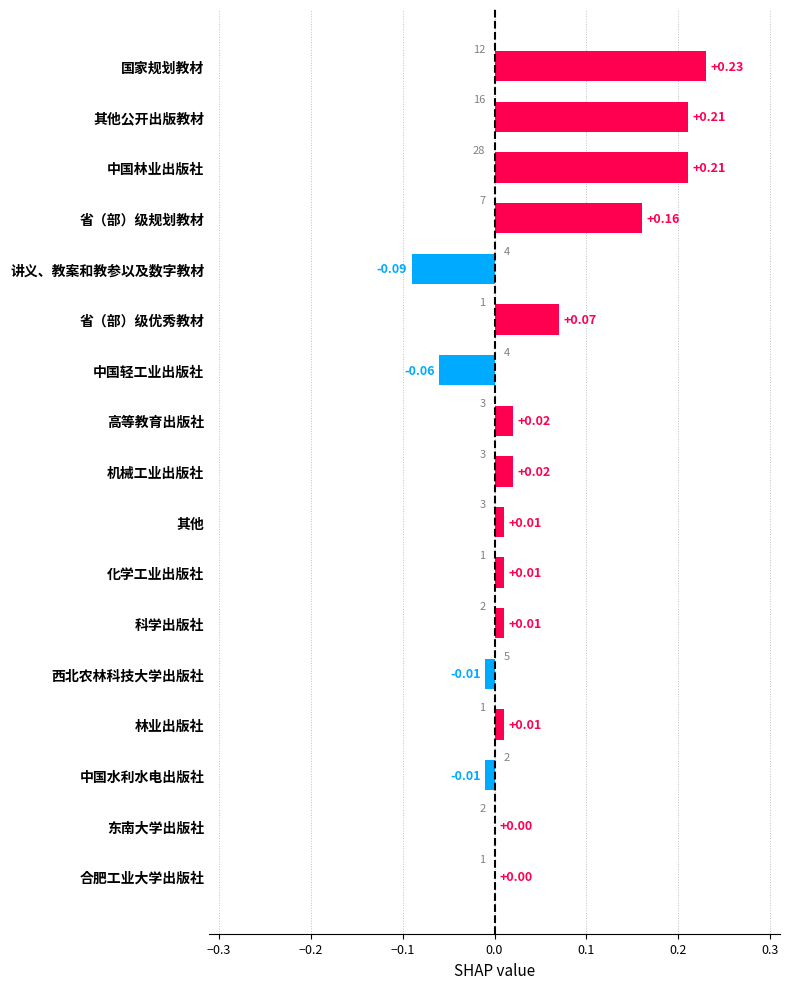

How many series are shown in this chart?

1